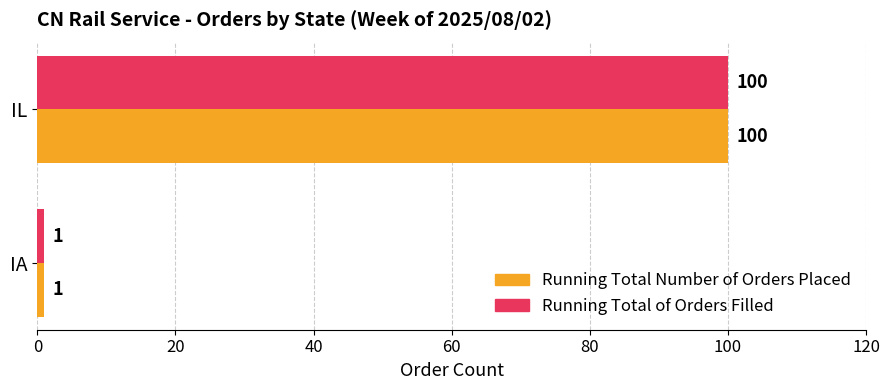

What is the difference between the maximum and minimum values in the Running Total of Orders Filled series?

99